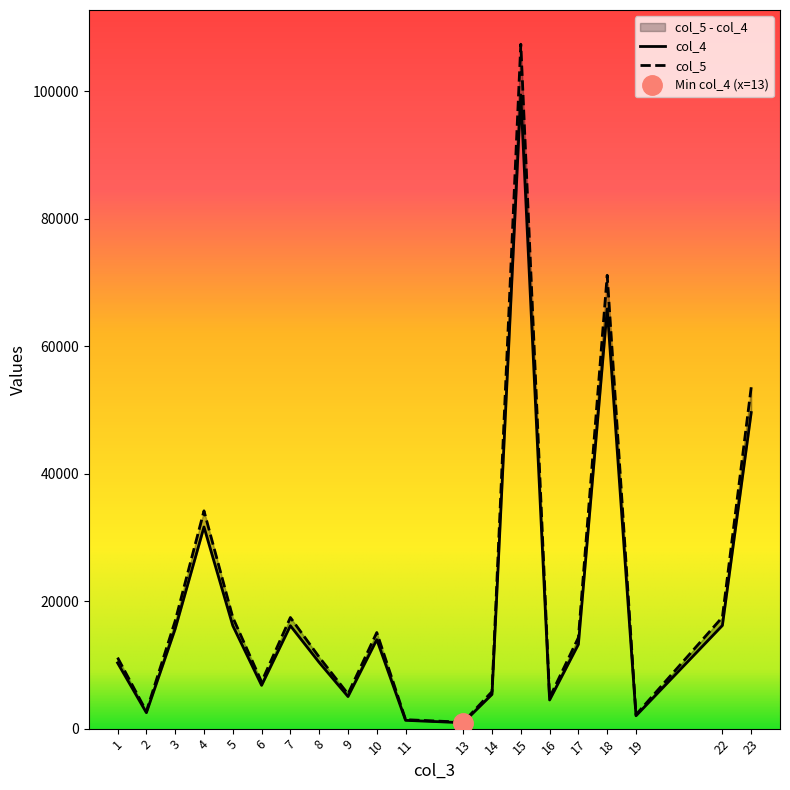

How many lines are shown in the chart?

2